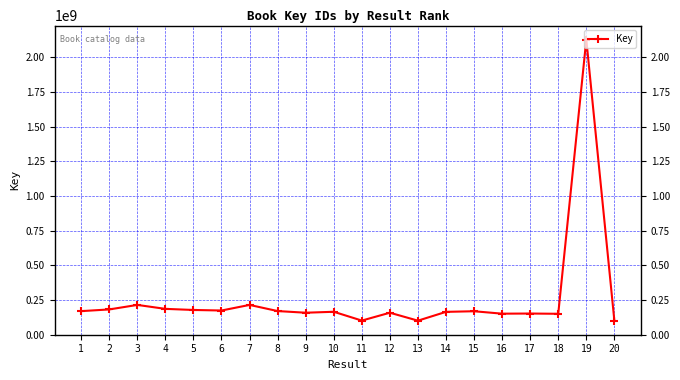

Between 7 and 19, which is larger?

19